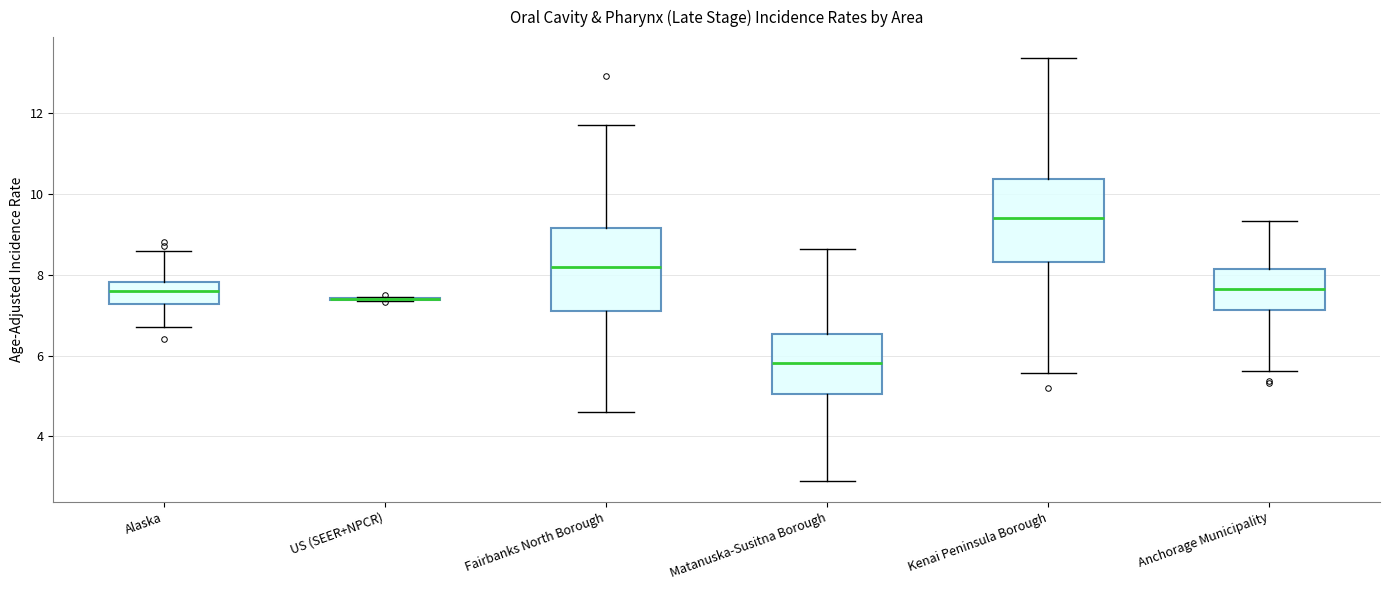

Reading left to right, transcribe this box plot: for each box, give where its median line is, the range the box spans, and where its two whiskers end, as read against the y-axis. The values are not printed on the chart, so give them approximately, as read against the axis.

Alaska: median 7.6, box 7.2 to 7.8, whiskers 6.8 to 8.6
US (SEER+NPCR): box collapsed to a line at 7.4, whiskers 7.4 to 7.4
Fairbanks North Borough: median 8.2, box 7.2 to 9.2, whiskers 4.6 to 11.8
Matanuska-Susitna Borough: median 5.8, box 5.0 to 6.6, whiskers 3.0 to 8.6
Kenai Peninsula Borough: median 9.4, box 8.4 to 10.4, whiskers 5.6 to 13.4
Anchorage Municipality: median 7.6, box 7.2 to 8.2, whiskers 5.6 to 9.4